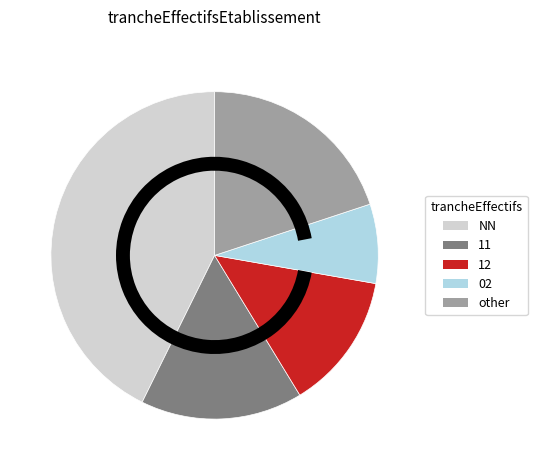

Combined, do 11 and NN account for over 50%?

Yes